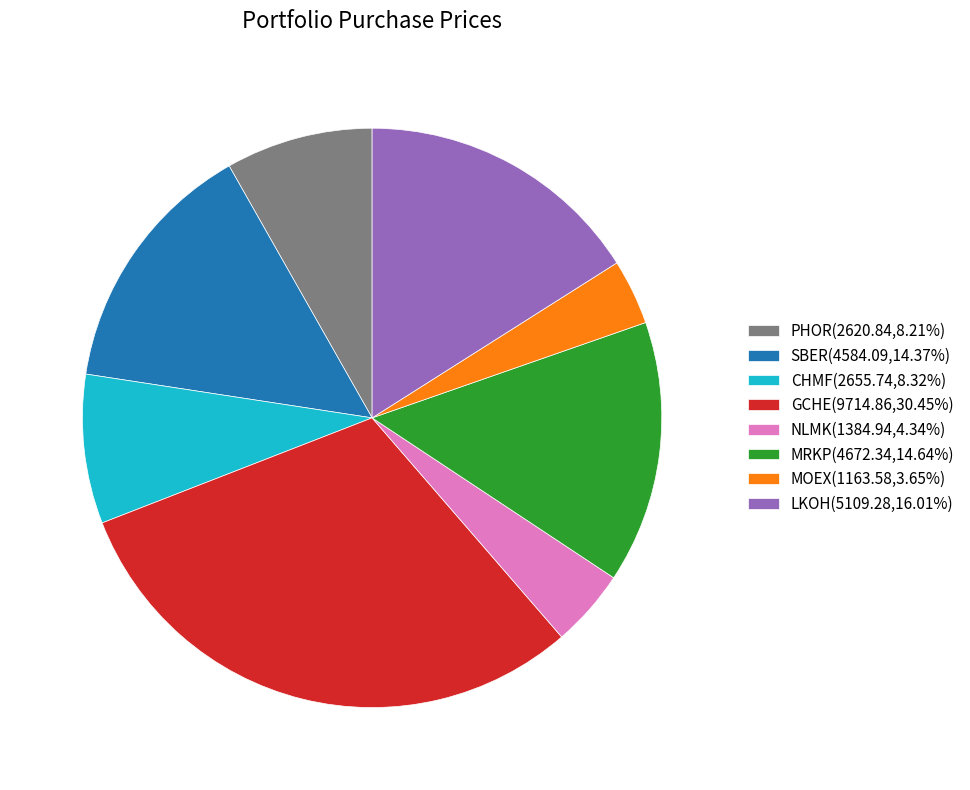

Do NLMK(1384.94,4.34%) and MOEX(1163.58,3.65%) together represent more than half of the pie?

No